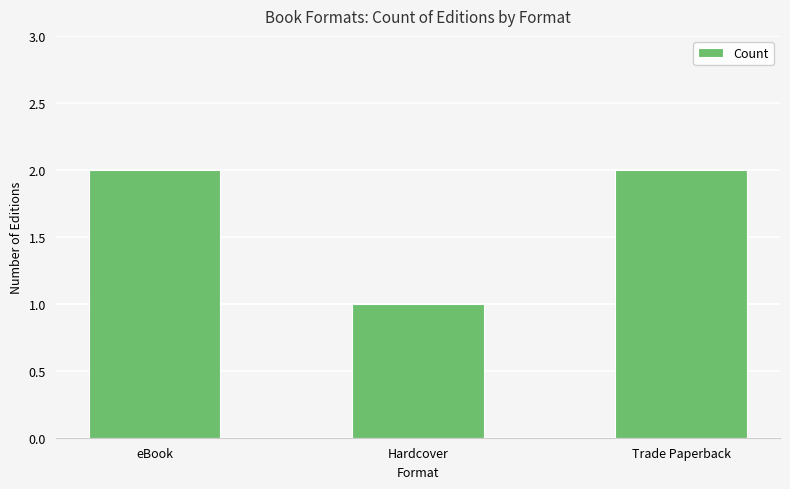

Which category has the lowest value across all series?

Hardcover